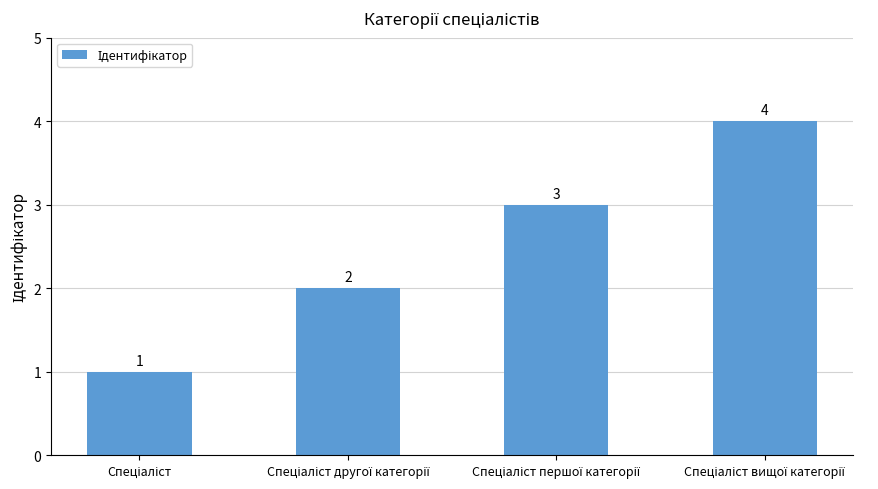

What is the sum of all values?

10